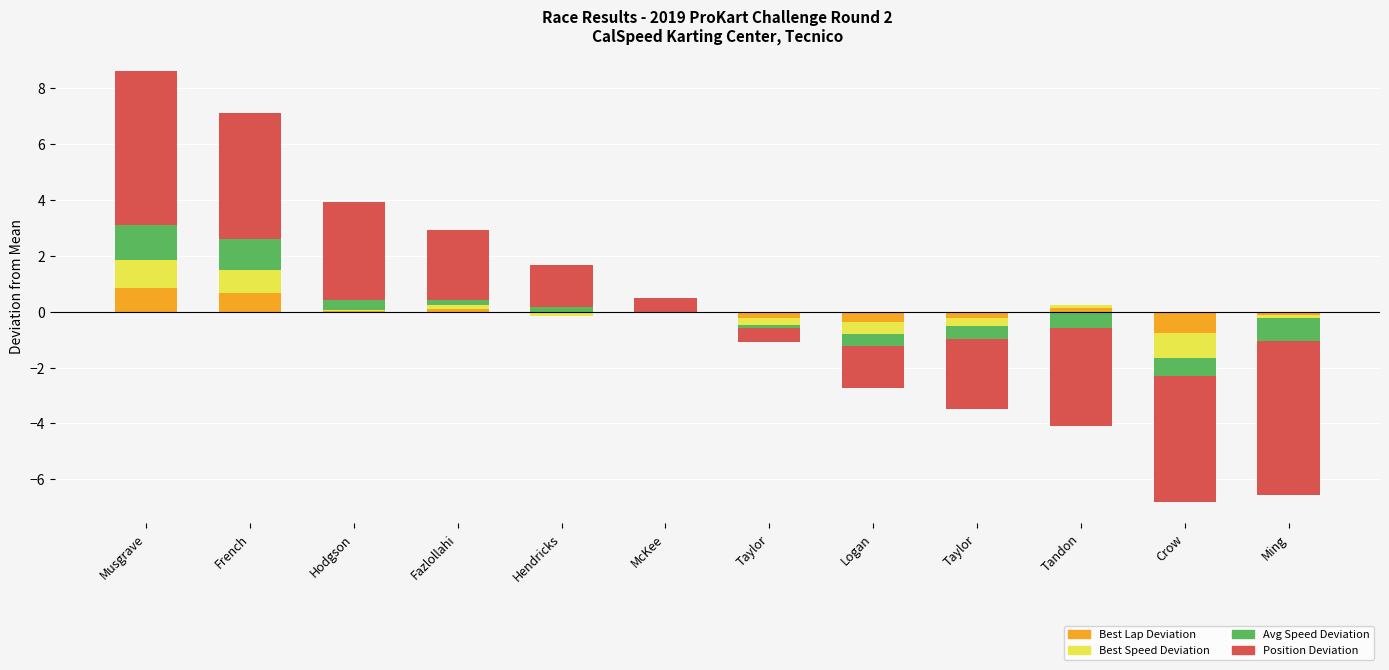

Which category has the lowest value across all series?

Hendricks